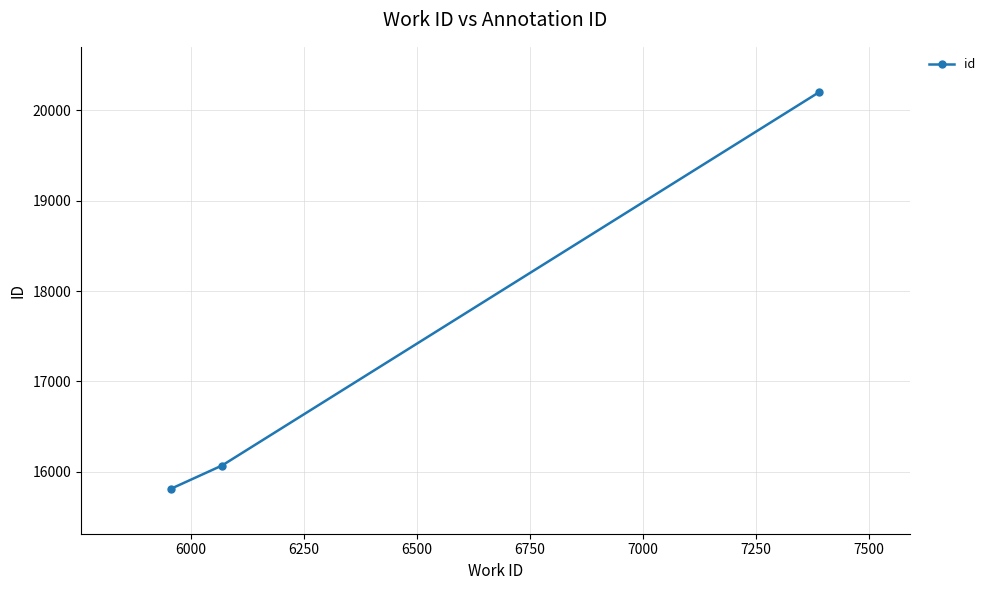

Count the number of data series in this chart.

1